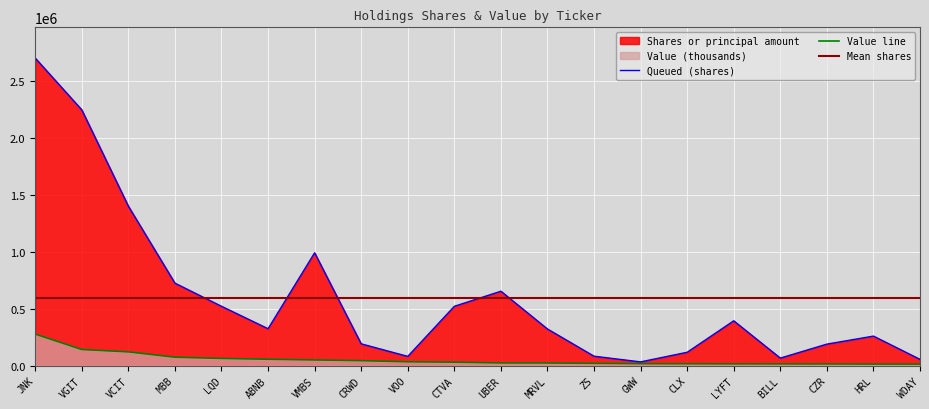

Reading left to right, list all the values displayed in this chart.

2705347	2249700	1402600	725200	521548	324323	992300	191203	80893	521547	654228	321836	82506	32502	117144	393810	65785	188855	259363	54758